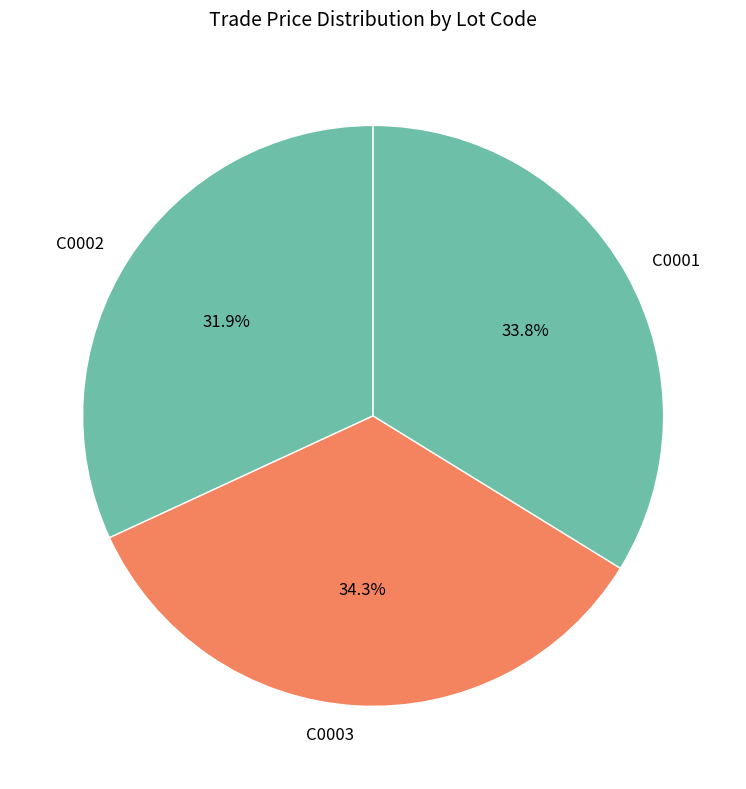

True or false: C0003 accounts for 44% of the total.

False